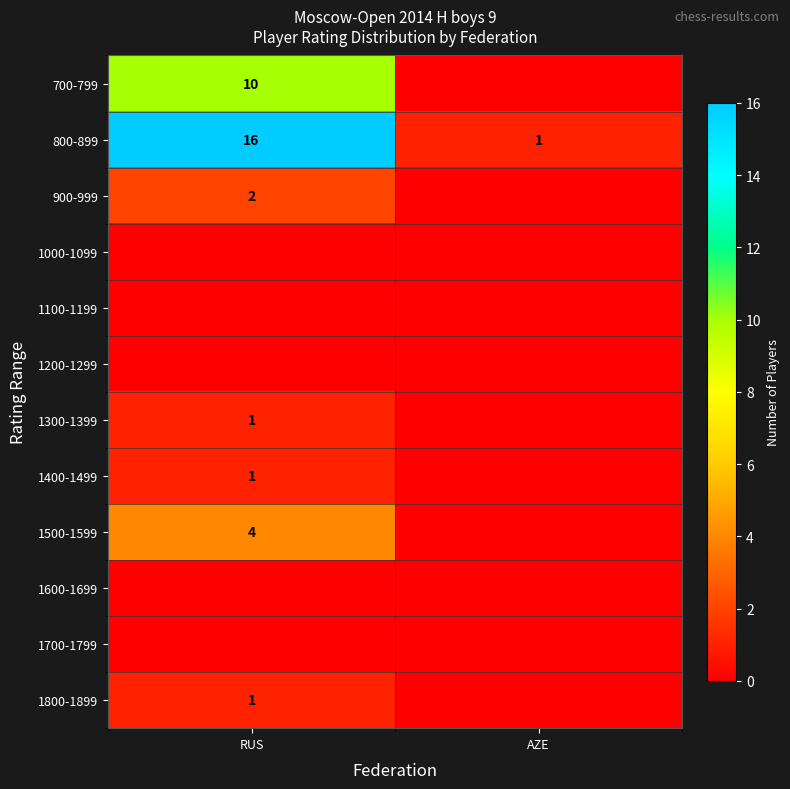

The 1500-1599 series shows 4 at RUS. True or false?

True